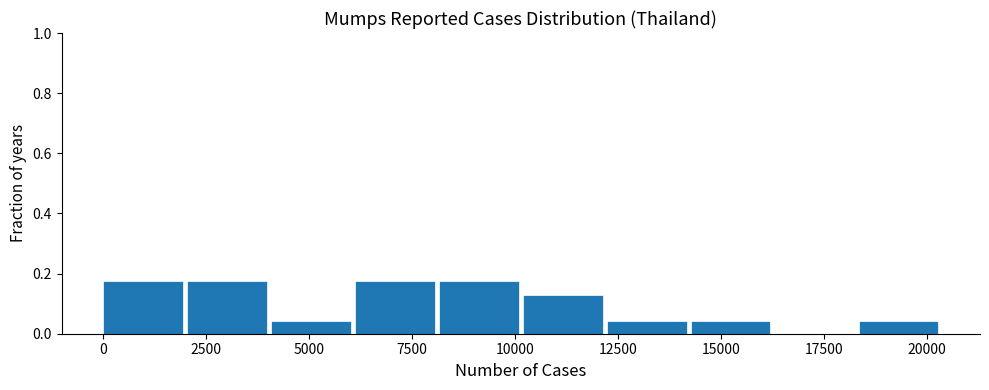

Reading left to right, list every bar in this chart as the range it spans on the x-axis followed by its height. Neither the bar edges nor the heights are printed on the chart, so give them approximately, as read against the axes.

0 to 2000: 0.18
2000 to 4000: 0.18
4000 to 6000: 0.04
6000 to 8000: 0.18
8000 to 10000: 0.18
10000 to 12000: 0.14
12000 to 14500: 0.04
14500 to 16500: 0.04
16500 to 18500: 0
18500 to 20500: 0.04